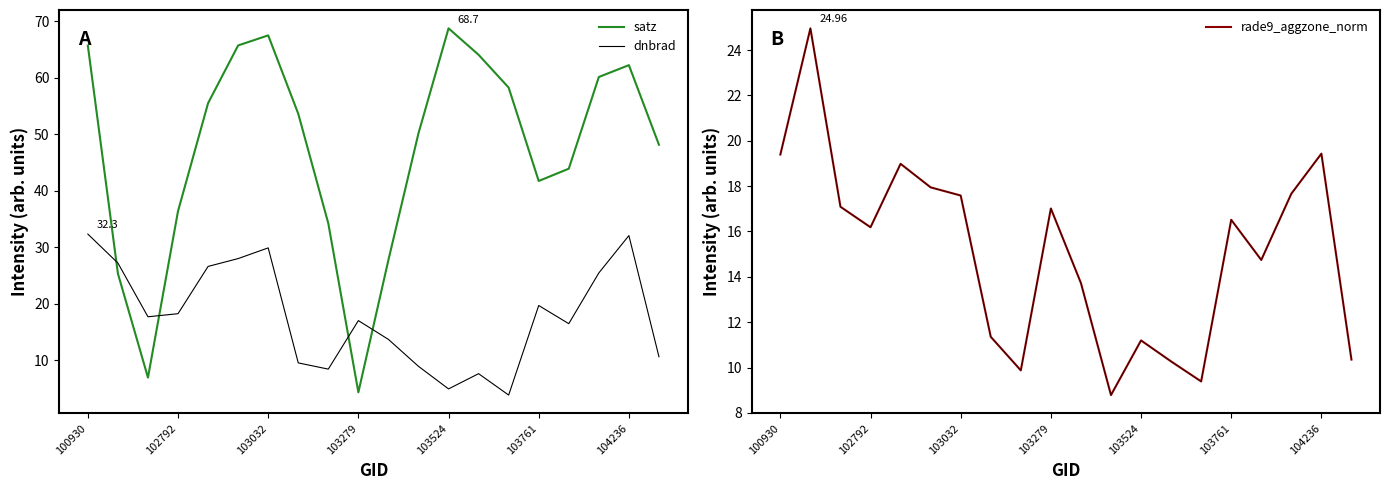

What value does the satz series have at 7?

53.6